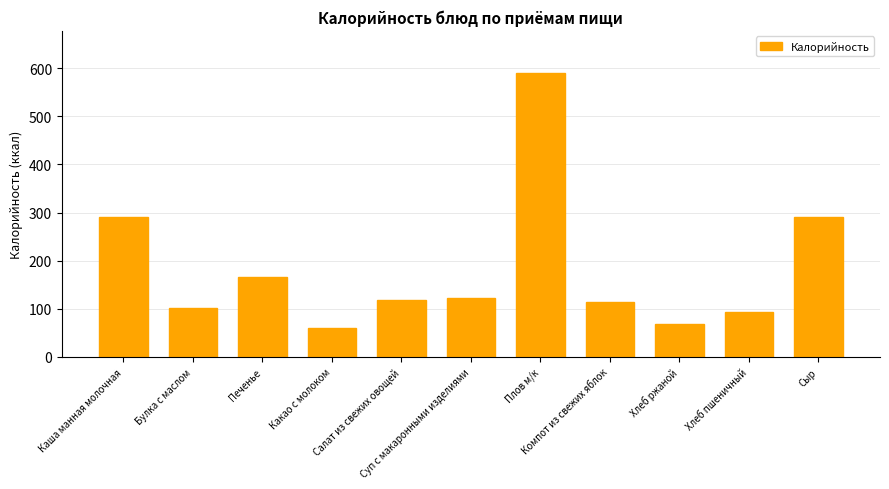

What is the average value?

183.2